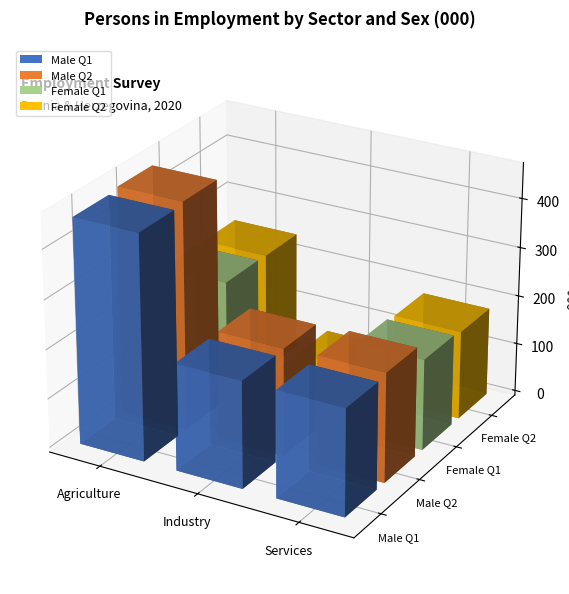

What is the label of the 2nd bar from the left?

Industry